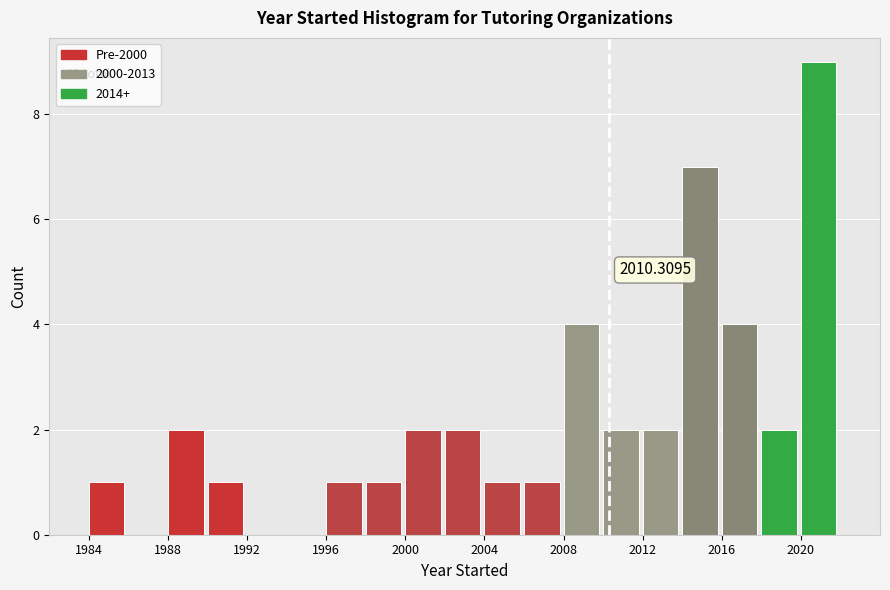

Which range on the x-axis has the tallest bar?

2020 to 2022